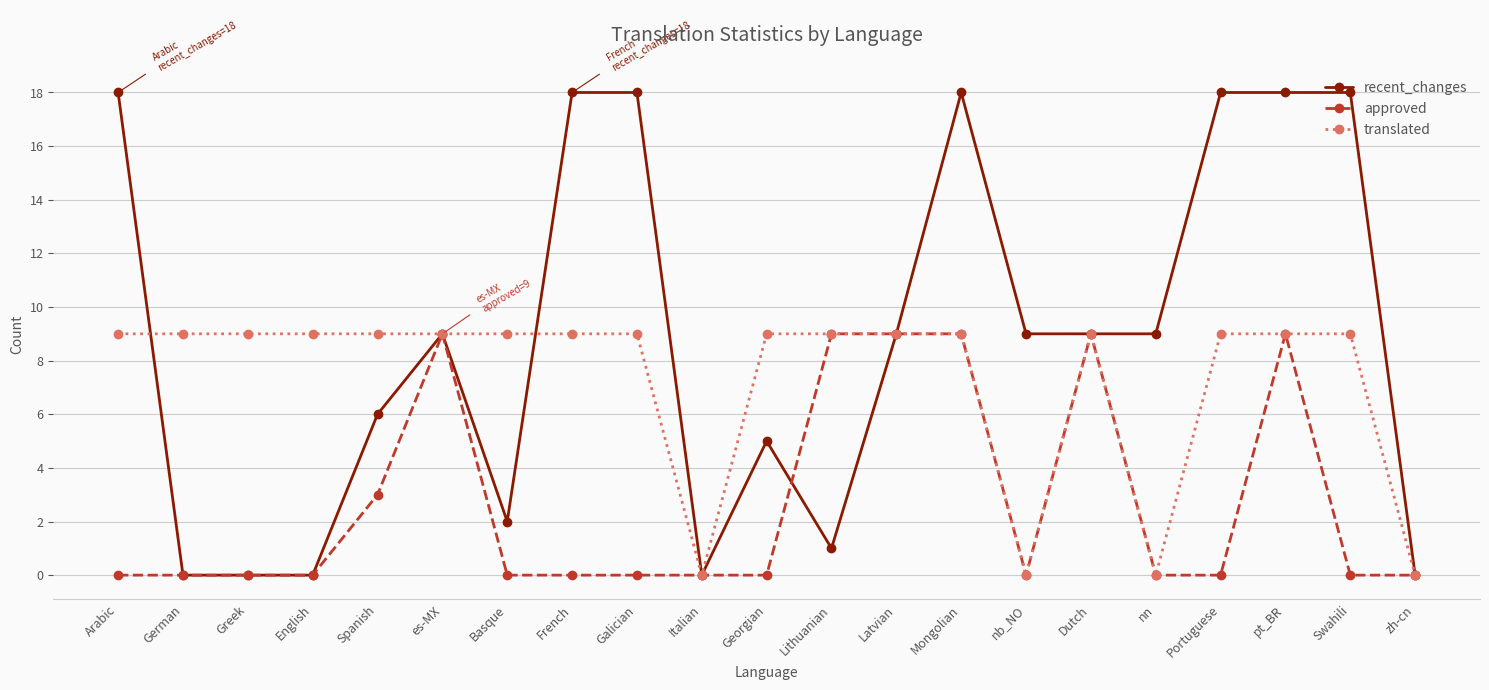

Which series has the largest total across all categories?

recent_changes